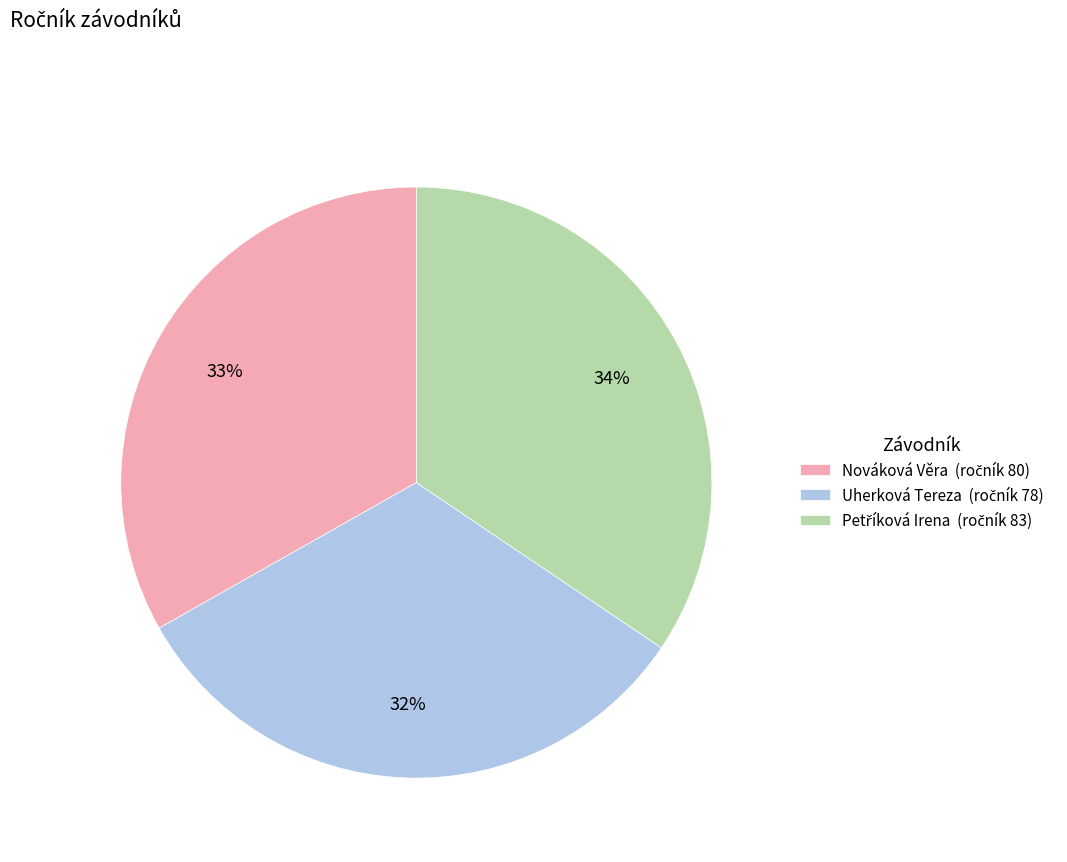

Does any single category account for the majority?

No